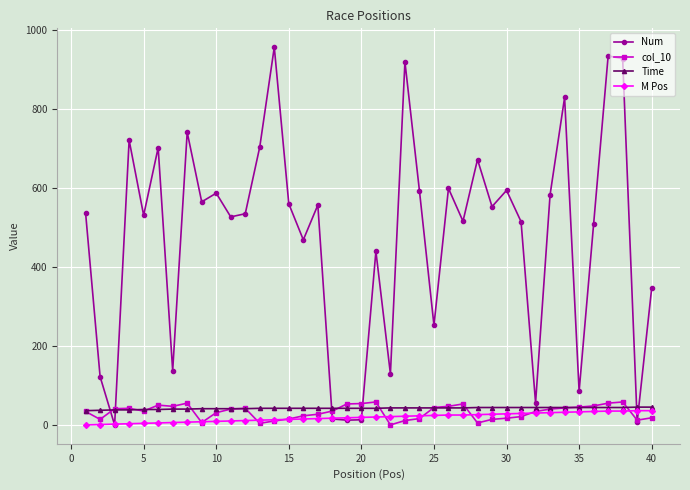

What is the greatest value displayed?

956